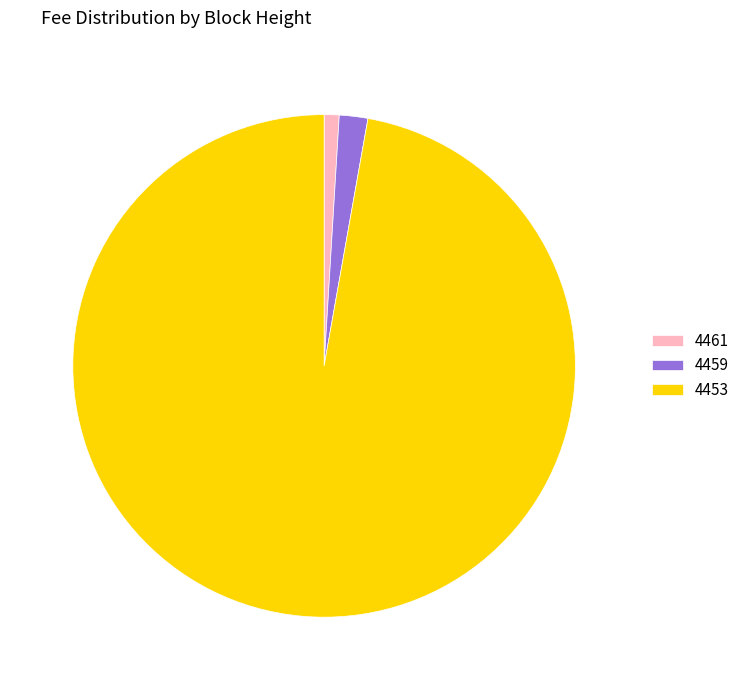

How many segments does this pie chart have?

3